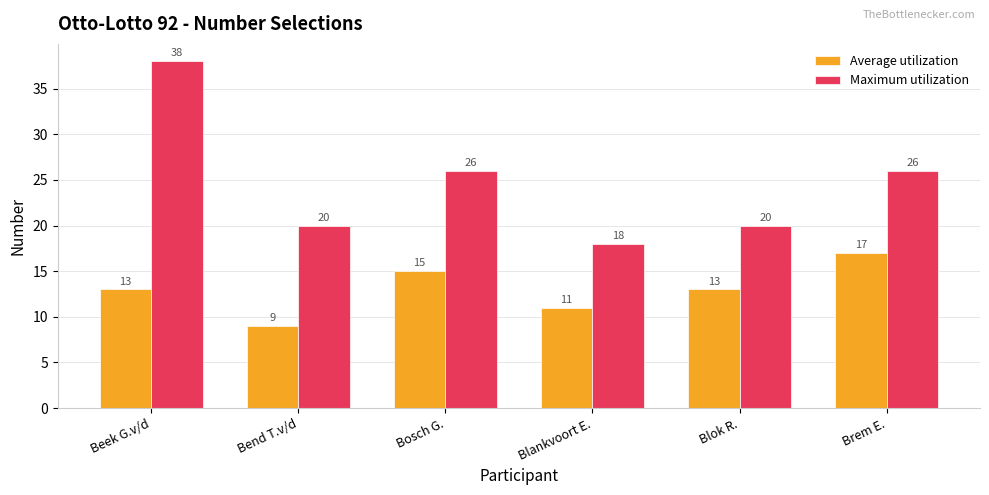

Are the bars horizontal?

No